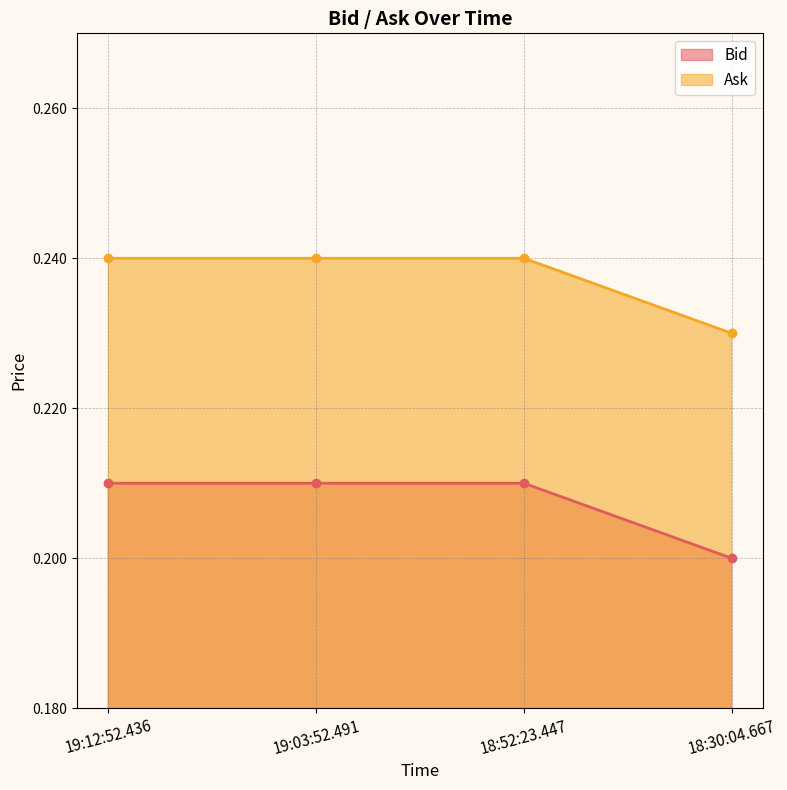

True or false: Bid and Ask intersect in this chart.

False